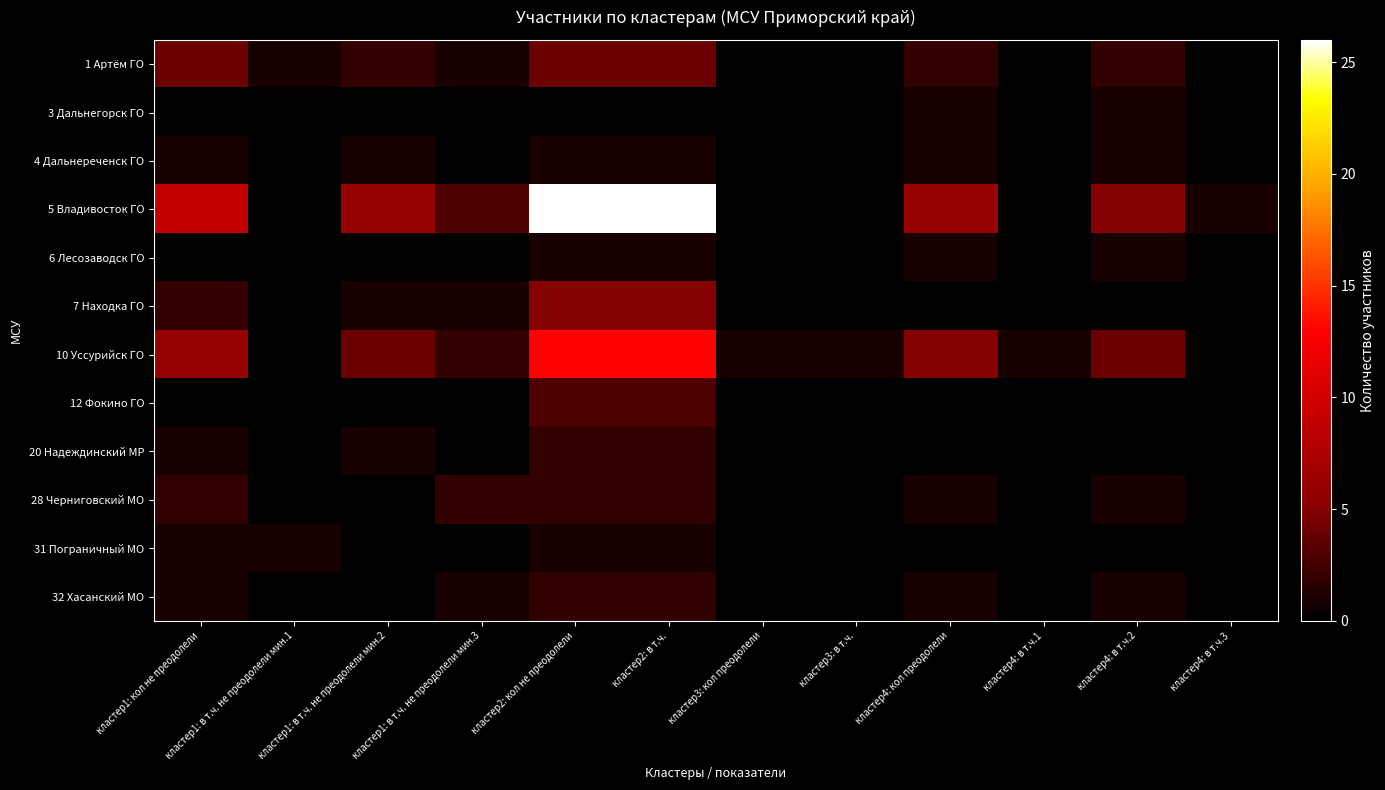

At which category is the sum across all series the highest?

кластер2: кол не преодолели